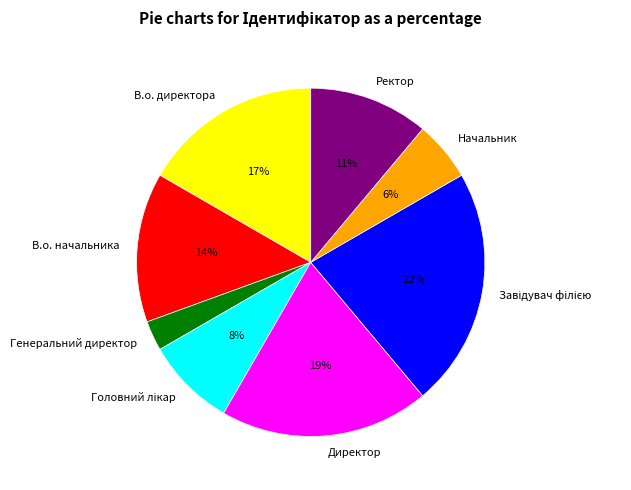

To the nearest percent, what is the average slice percentage?

12%